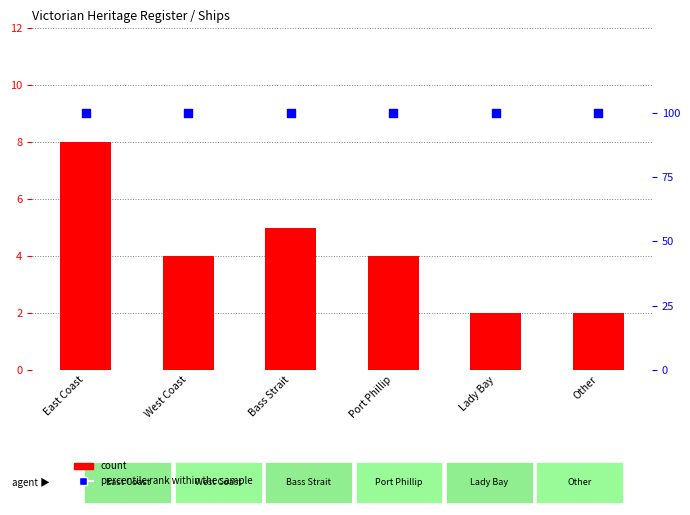

Which series reaches the minimum Y coordinate?

count